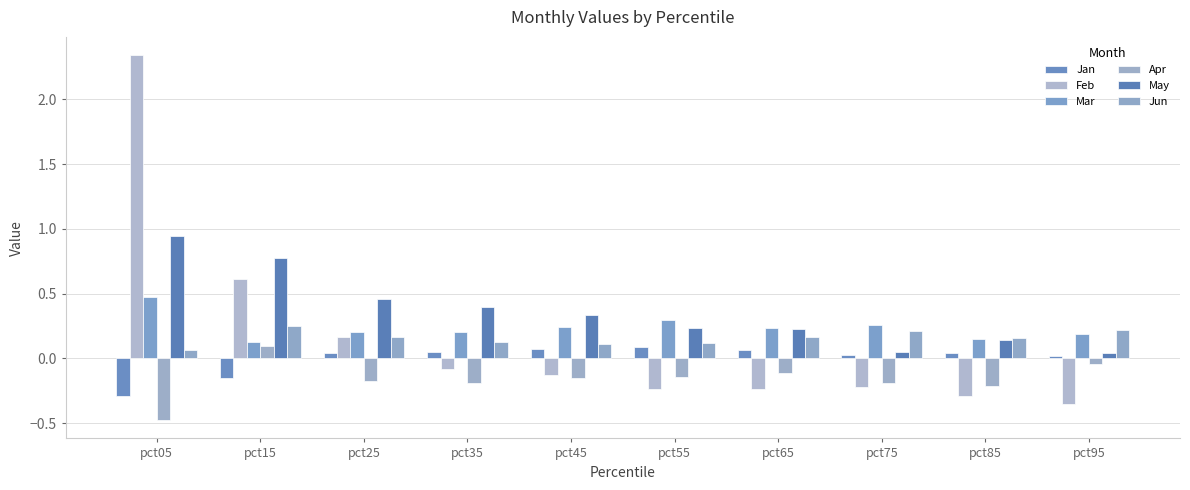

The value of Feb at pct95 is -0.3. True or false?

True